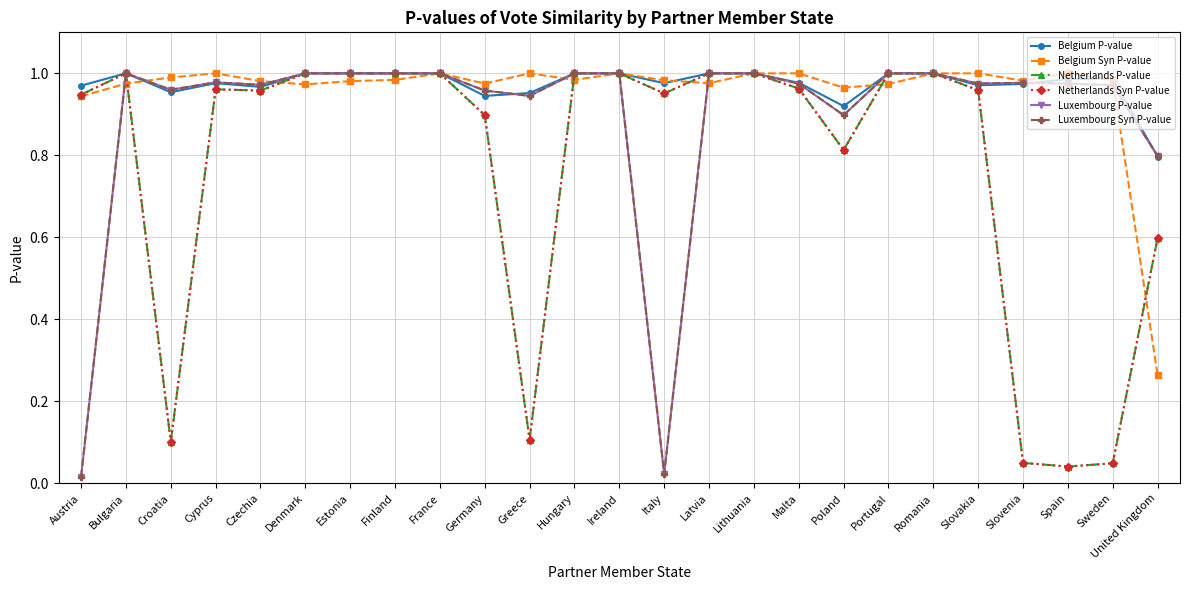

What is the greatest value displayed?

1.0